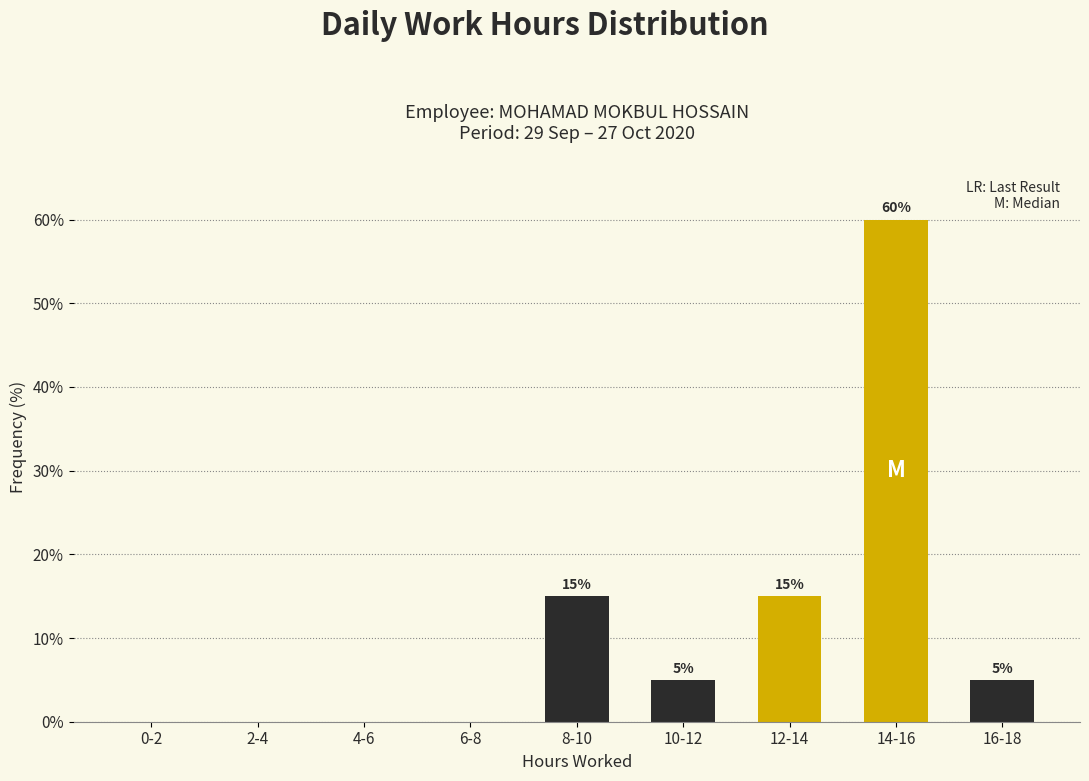

Reading right to left, what are all the values shown in this chart?

16-18=5	14-16=60	12-14=15	10-12=5	8-10=15	6-8=0	4-6=0	2-4=0	0-2=0